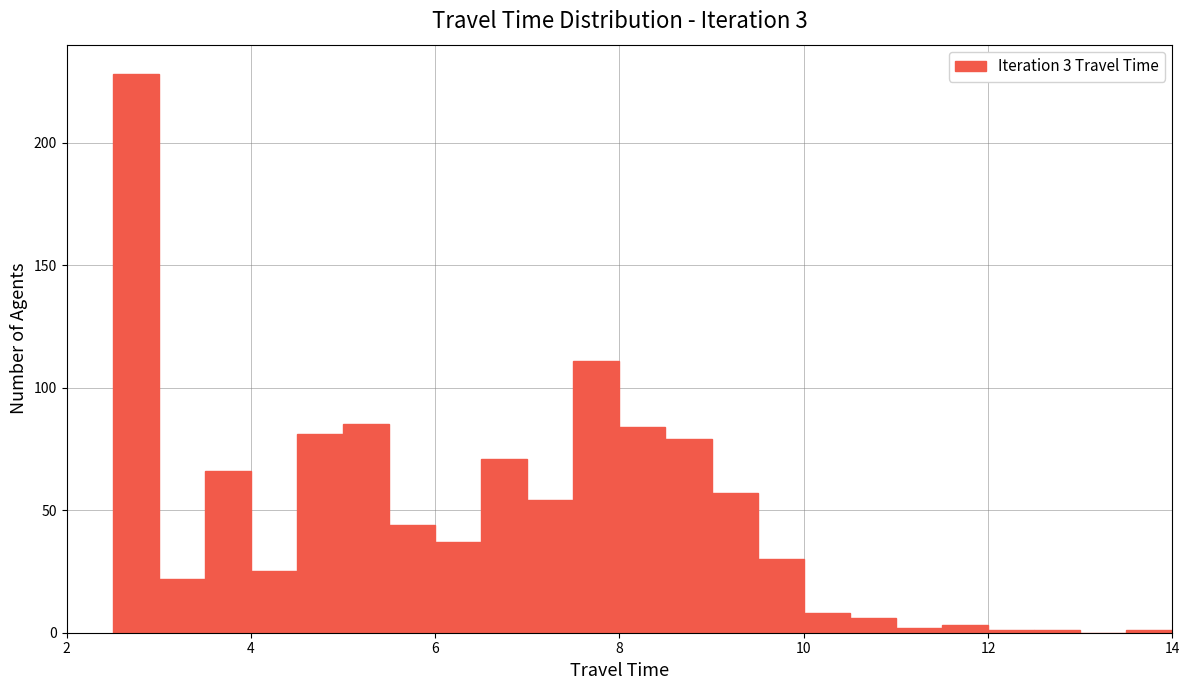

Around what value on the x-axis is the tallest bar? Give the approximate position of its centre, as read against the axis.

2.8